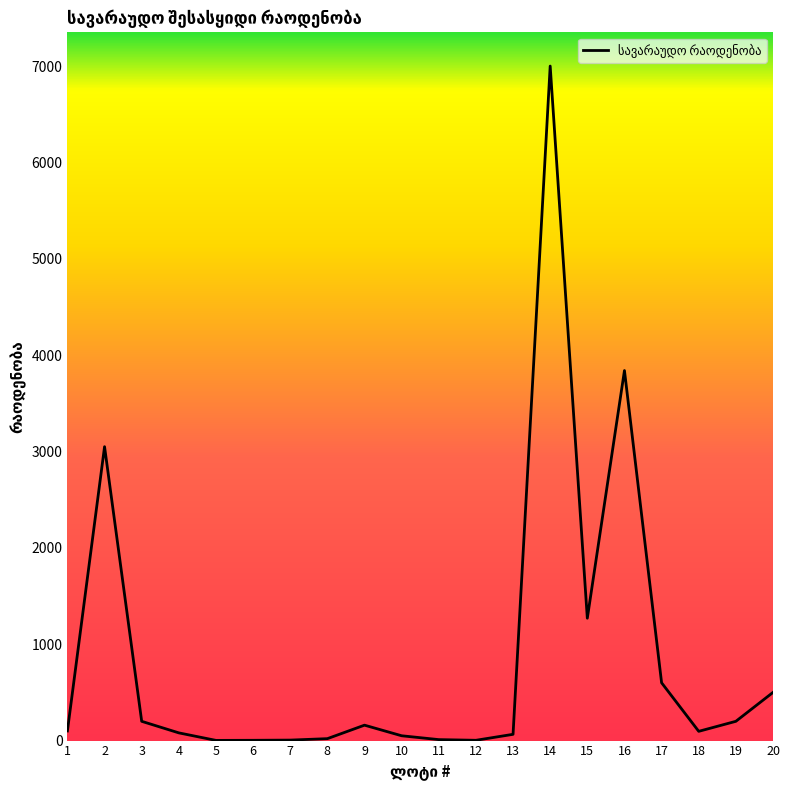

What is the change in value from 2 to 3?

-2850